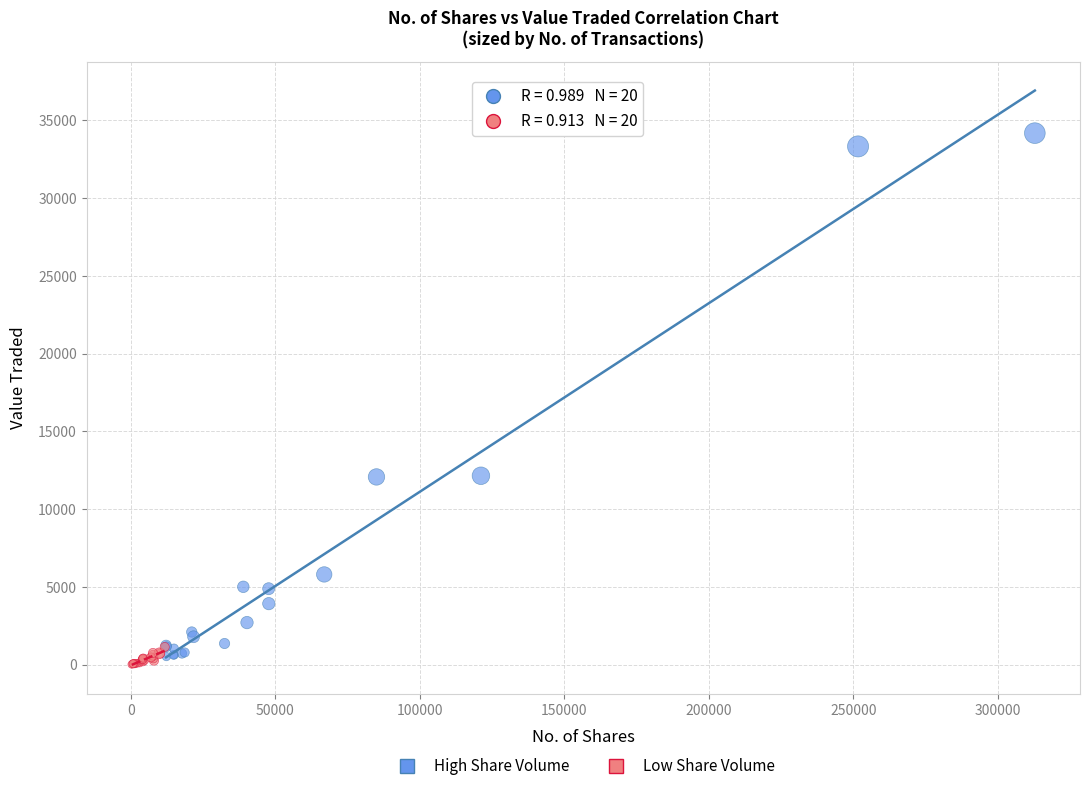

Which series contains the lowest Y value?

Low Share Volume